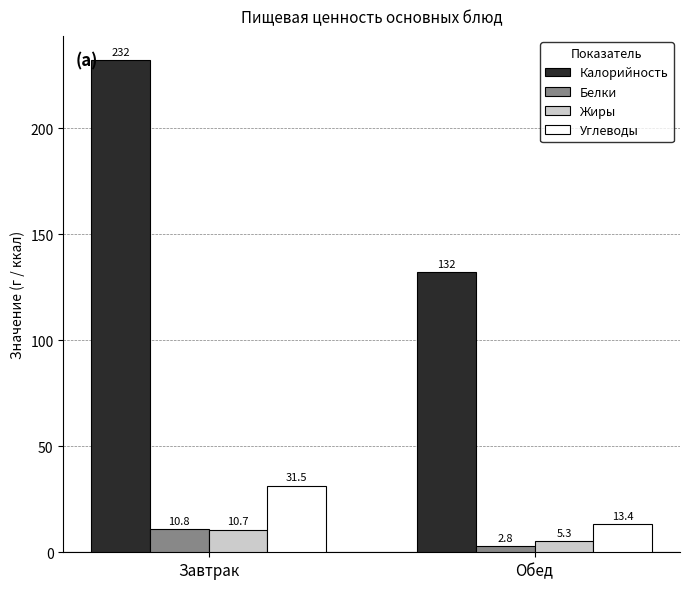

Is it true that Углеводы equals 41.3 at Завтрак?

False